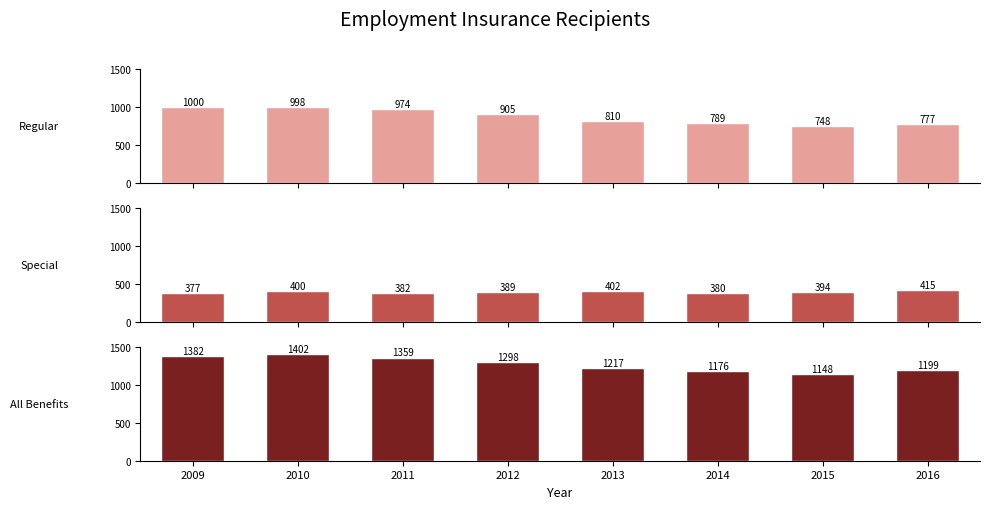

Reading left to right, list all the values displayed in this chart.

Regular: 2009=1000.0	2010=997.5	2011=974.2	2012=905.0	2013=810.0	2014=789.2	2015=747.5	2016=776.7
Special: 2009=376.7	2010=400.0	2011=382.5	2012=389.2	2013=402.5	2014=380.0	2015=394.2	2016=415.0
All Benefits: 2009=1382.5	2010=1402.5	2011=1359.2	2012=1298.3	2013=1216.7	2014=1175.8	2015=1147.5	2016=1199.2